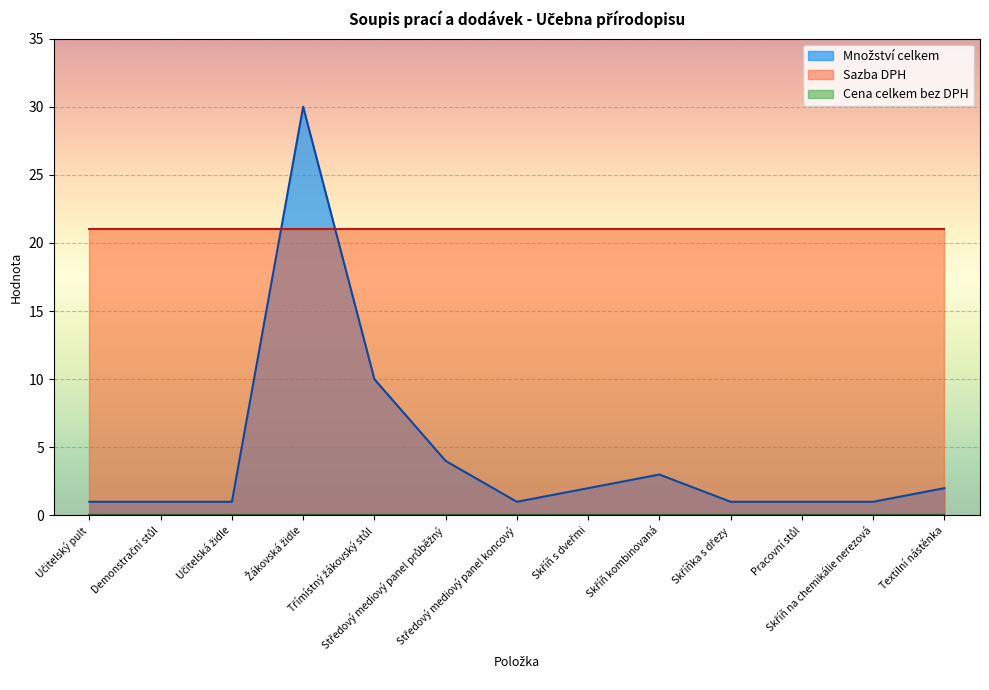

What position from the left is Žákovská židle?

4